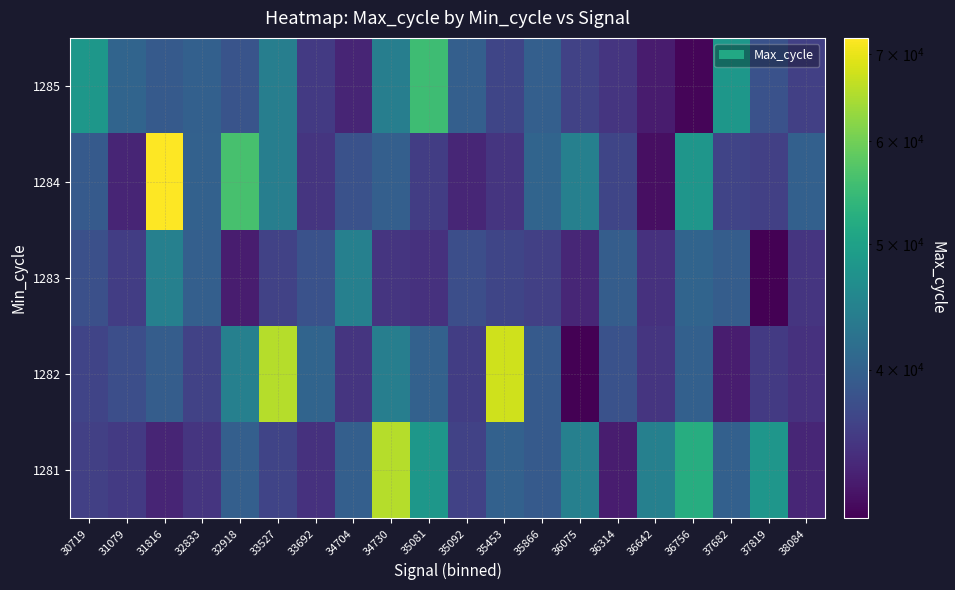

At which category does the chart reach its minimum across all series?

36075